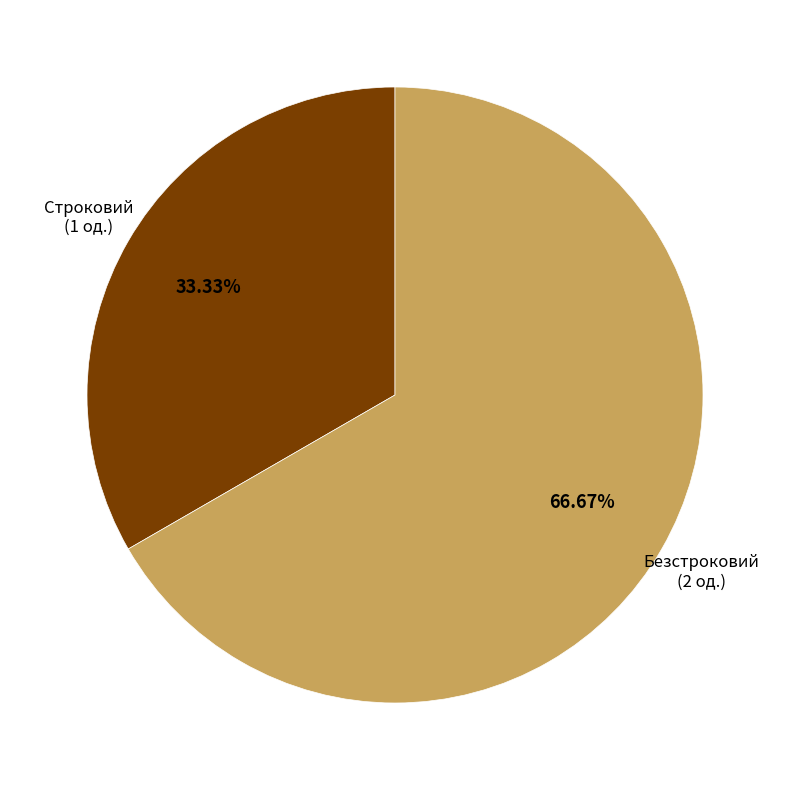

Which slice represents more than half of the pie?

Безстроковий